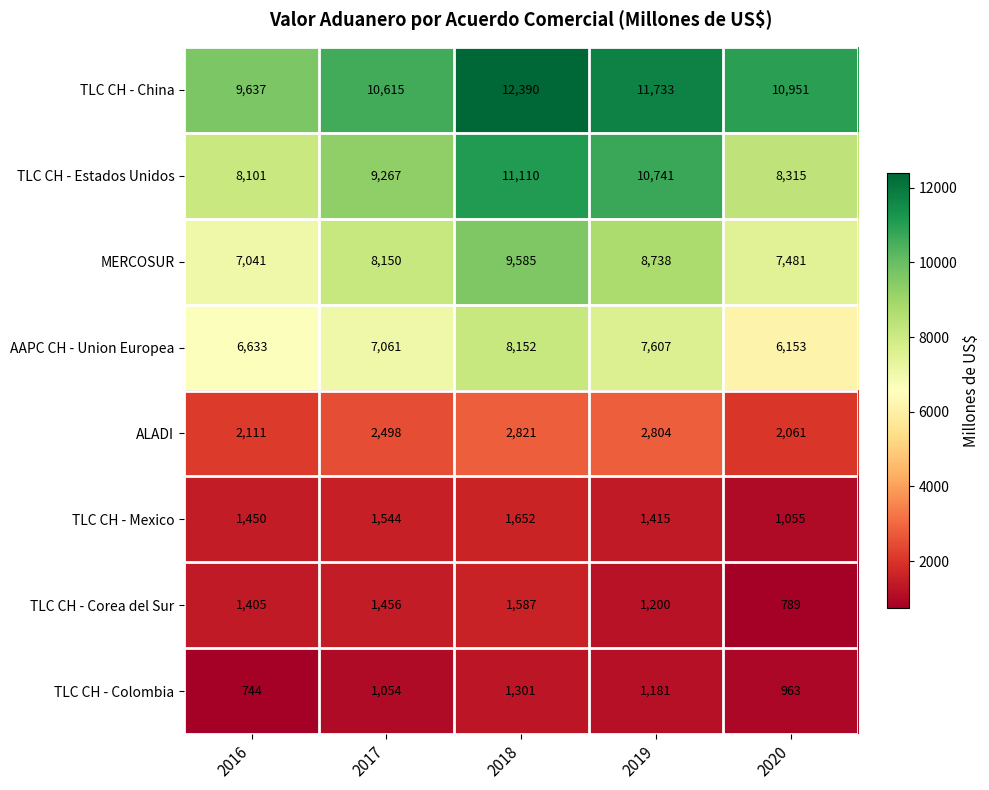

What is the difference between the second highest and second lowest values in the TLC CH - Corea del Sur series?

256